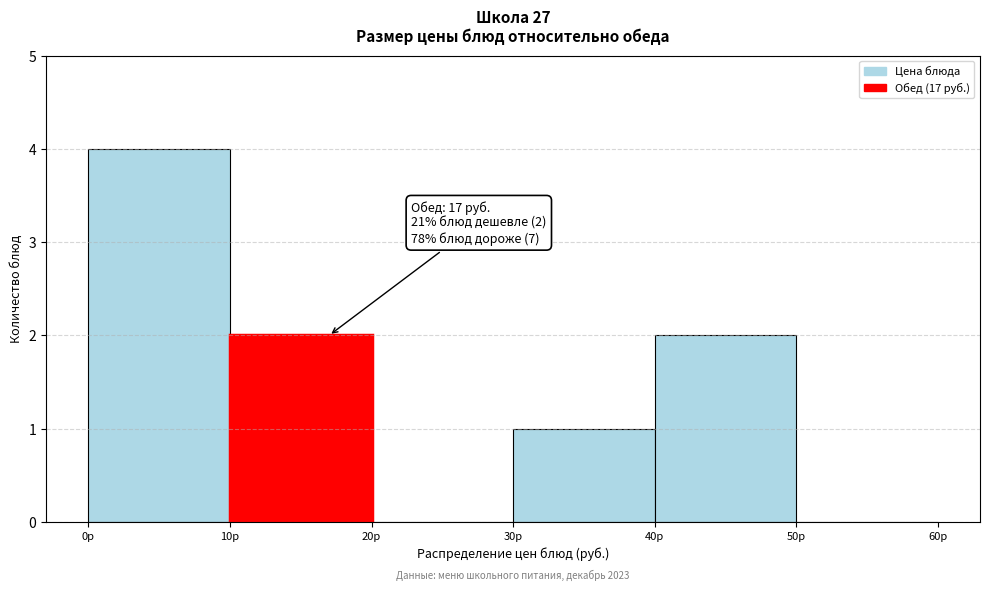

Over which range of the x-axis is the bar tallest?

0 to 10